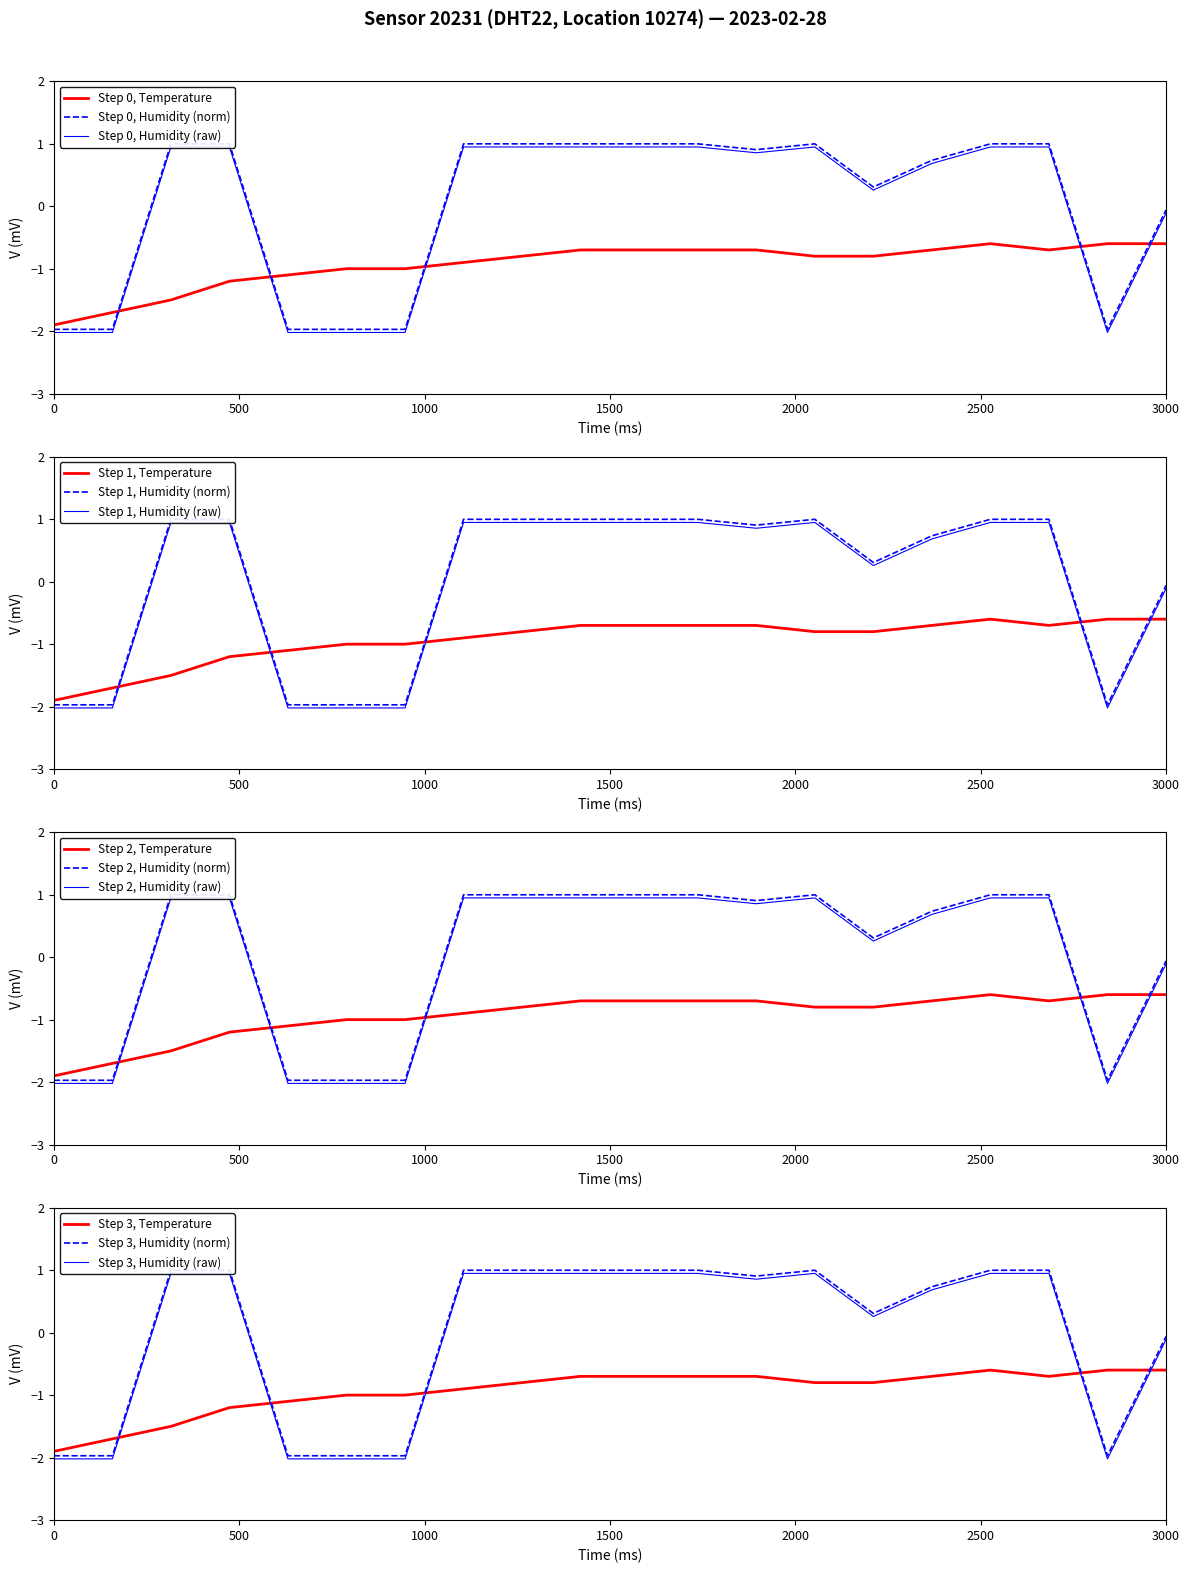

How many times do humidity and temperature cross each other?

5